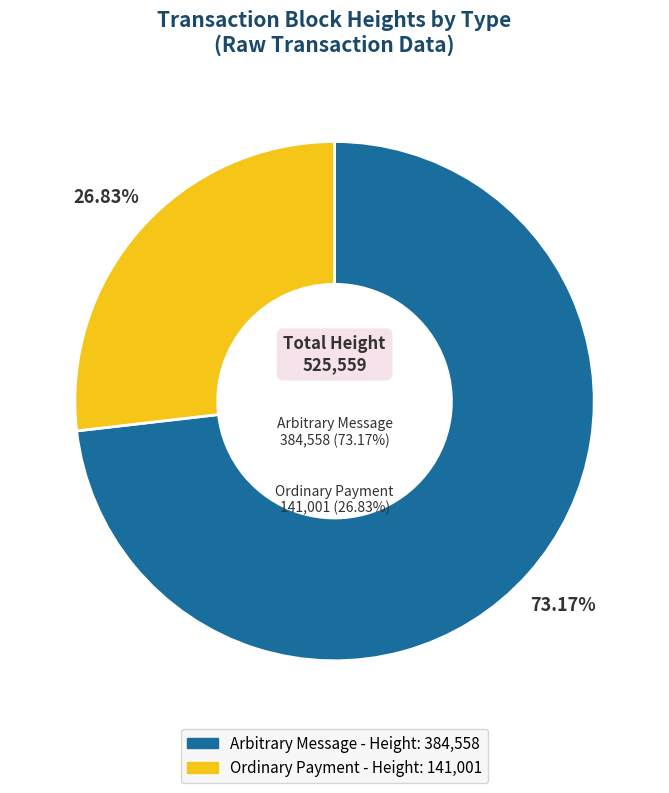

How much of the chart is everything except 384558?

26.8%